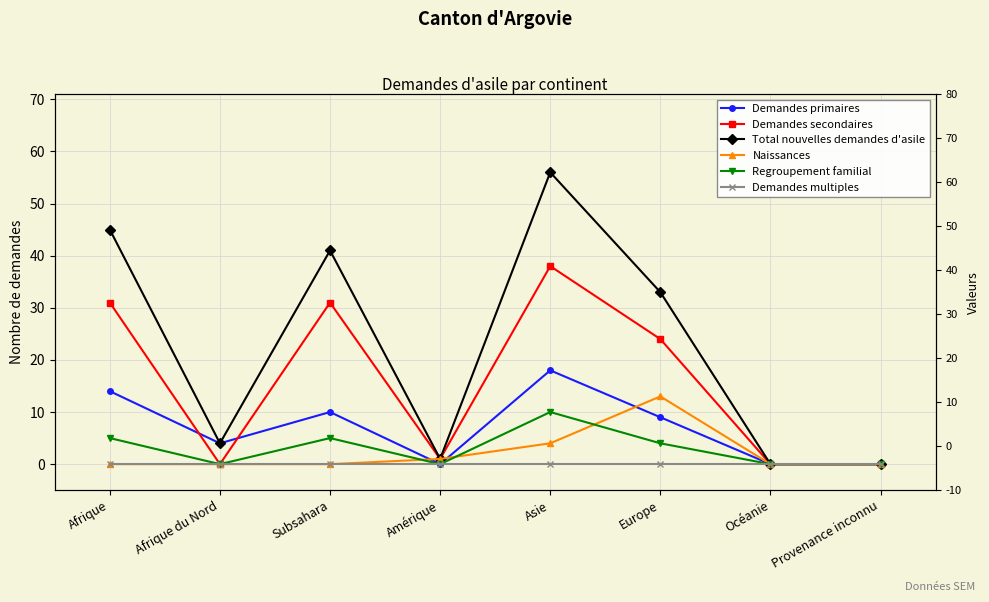

What are all the series names shown in the legend?

Demandes primaires, Demandes secondaires, Total nouvelles demandes d'asile, Naissances, Regroupement familial, Demandes multiples